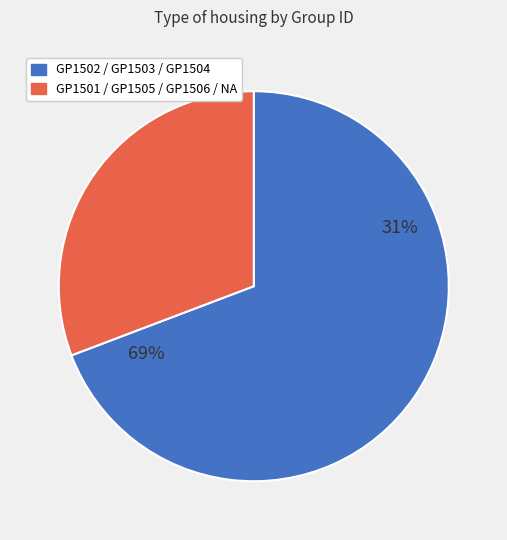

Do GP1509 and NA together represent more than half of the pie?

No